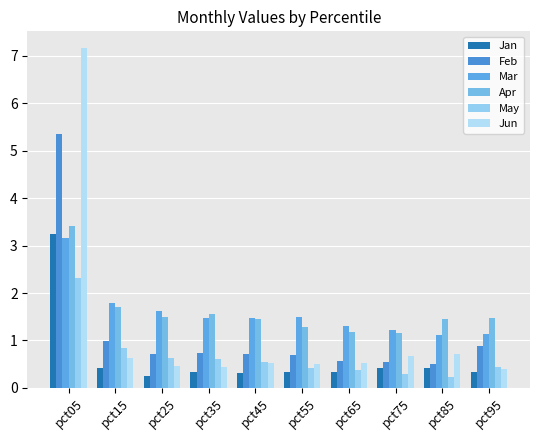

Reading right to left, list all the values displayed in this chart.

Jan: pct95=0.3	pct85=0.4	pct75=0.4	pct65=0.3	pct55=0.3	pct45=0.3	pct35=0.3	pct25=0.3	pct15=0.4	pct05=3.2
Feb: pct95=0.9	pct85=0.5	pct75=0.6	pct65=0.6	pct55=0.7	pct45=0.7	pct35=0.7	pct25=0.7	pct15=1.0	pct05=5.3
Mar: pct95=1.1	pct85=1.1	pct75=1.2	pct65=1.3	pct55=1.5	pct45=1.5	pct35=1.5	pct25=1.6	pct15=1.8	pct05=3.2
Apr: pct95=1.5	pct85=1.5	pct75=1.2	pct65=1.2	pct55=1.3	pct45=1.5	pct35=1.6	pct25=1.5	pct15=1.7	pct05=3.4
May: pct95=0.4	pct85=0.2	pct75=0.3	pct65=0.4	pct55=0.4	pct45=0.5	pct35=0.6	pct25=0.6	pct15=0.8	pct05=2.3
Jun: pct95=0.4	pct85=0.7	pct75=0.7	pct65=0.5	pct55=0.5	pct45=0.5	pct35=0.4	pct25=0.5	pct15=0.6	pct05=7.2